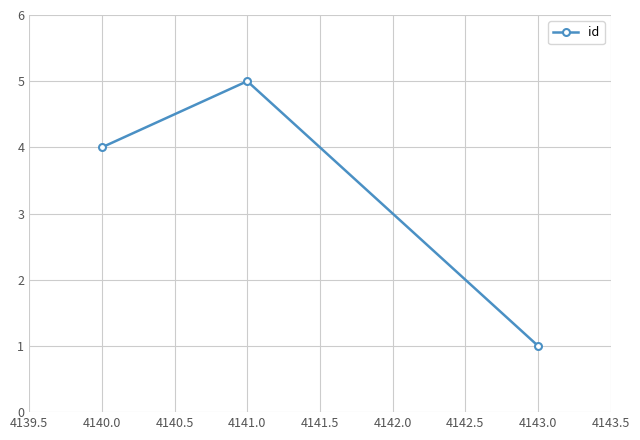

How many lines are shown in the chart?

1